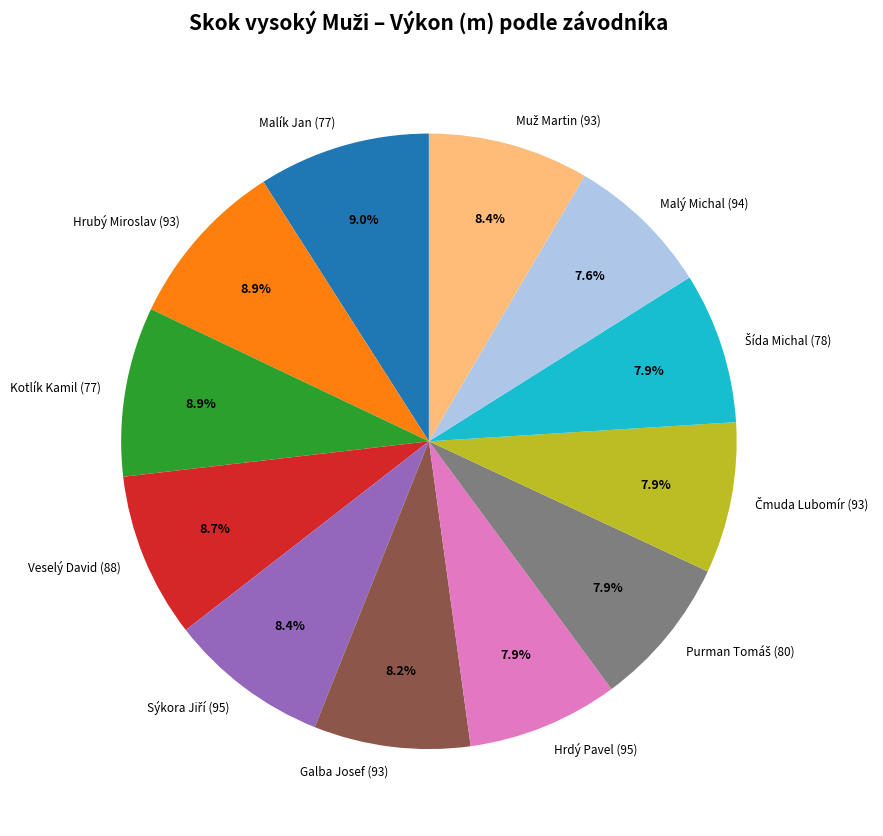

Approximately how many times larger is the value at Galba Josef (93) compared to Hrubý Miroslav (93)?

0.9